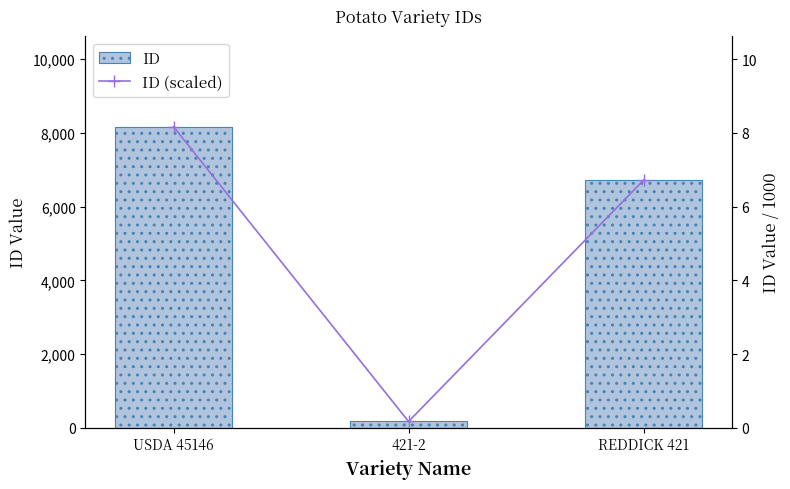

Rank the series at REDDICK 421 from highest to lowest value.

ID, ID (scaled)